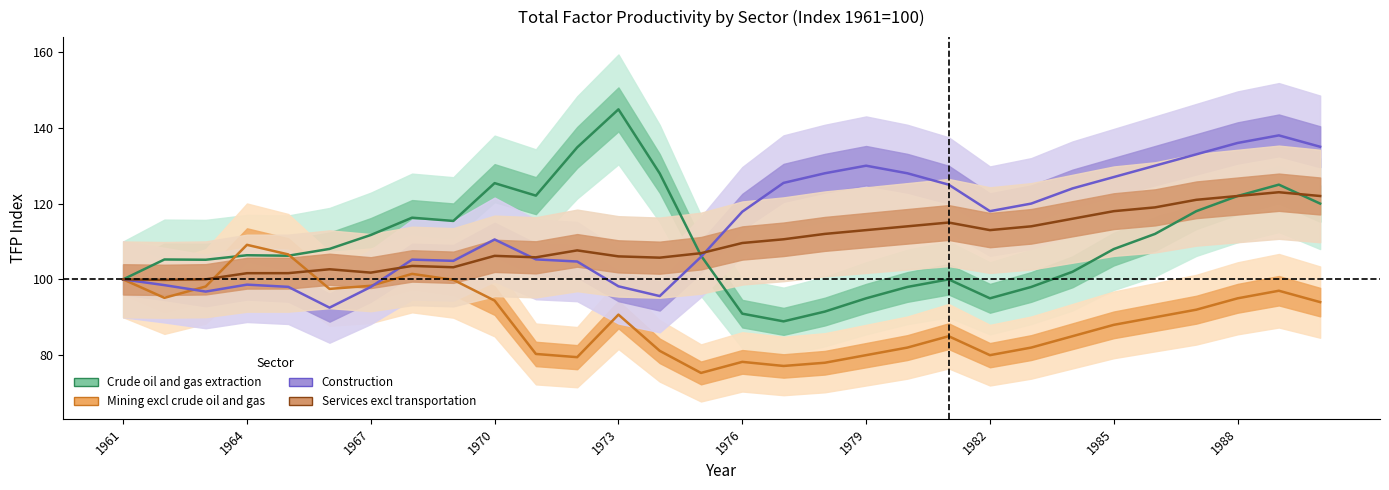

List the series in order of their peak value, highest first.

Crude oil and gas extraction, Construction, Services excl transportation, Mining excl crude oil and gas